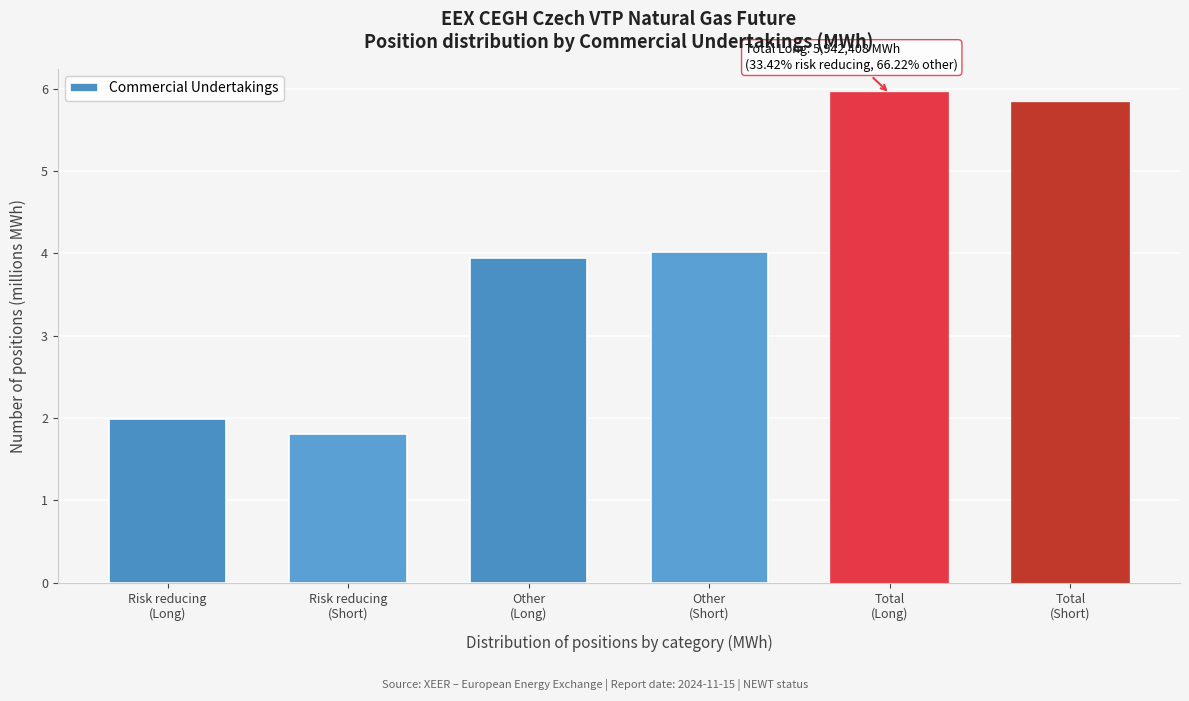

Reading left to right, list all the values displayed in this chart.

2.0	1.8	3.9	4.0	5.9	5.8